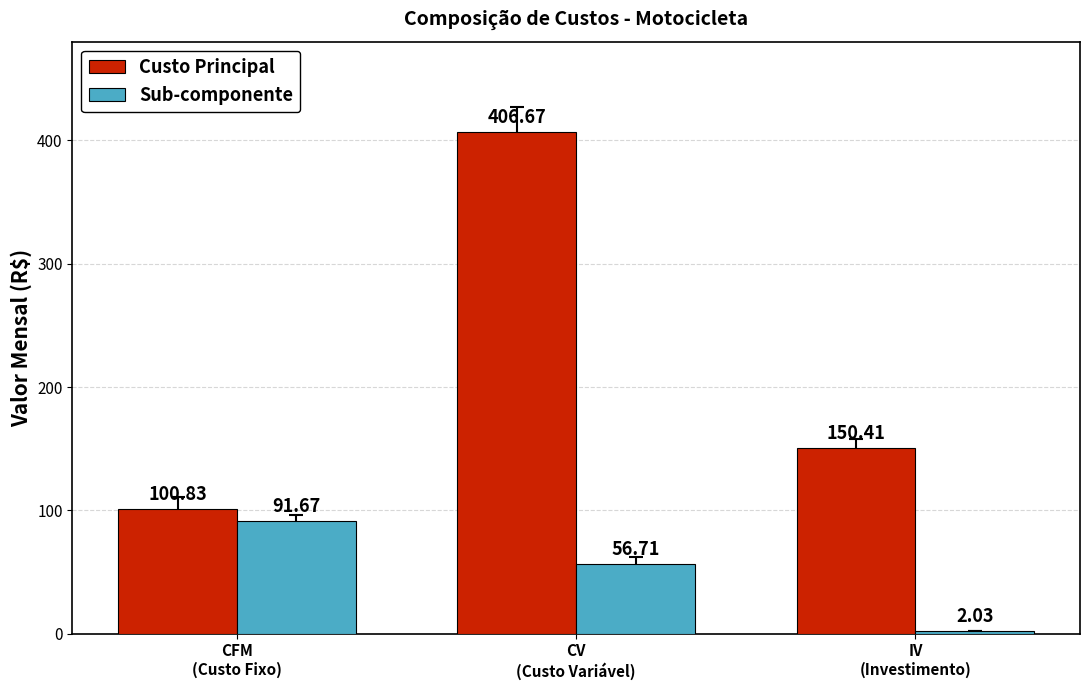

Is it true that Custo Principal equals 150.4 at IV
(Investimento)?

True